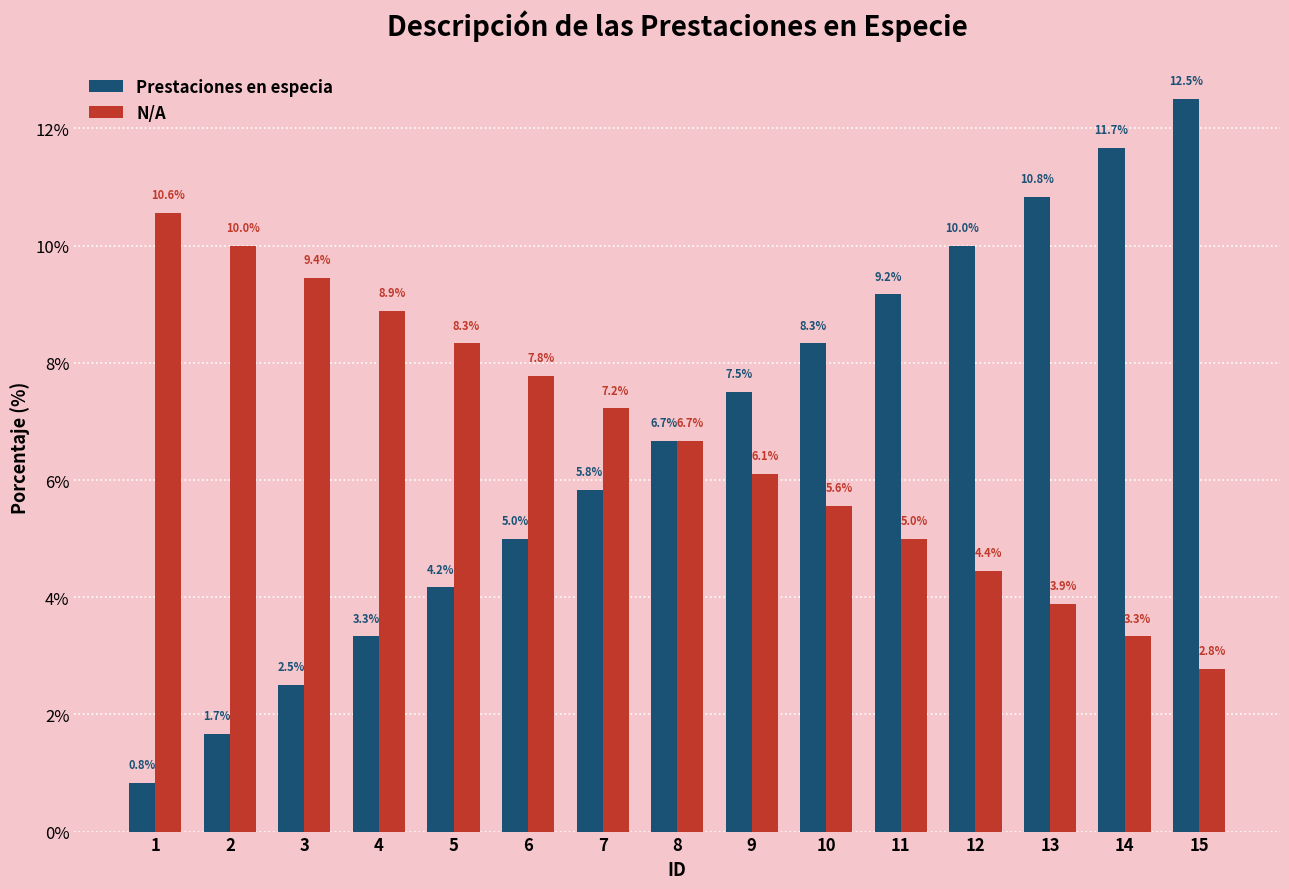

Reading right to left, transcribe all the data shown in this chart.

Prestaciones en especia: 15=12.5	14=11.7	13=10.8	12=10.0	11=9.2	10=8.3	9=7.5	8=6.7	7=5.8	6=5.0	5=4.2	4=3.3	3=2.5	2=1.7	1=0.8
N/A: 15=2.8	14=3.3	13=3.9	12=4.4	11=5.0	10=5.6	9=6.1	8=6.7	7=7.2	6=7.8	5=8.3	4=8.9	3=9.4	2=10.0	1=10.6